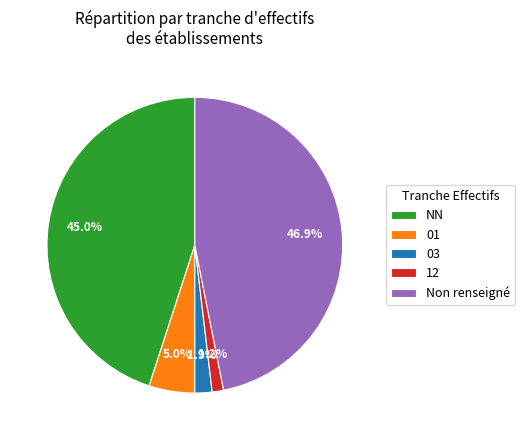

Which category has the smallest portion of the pie?

12